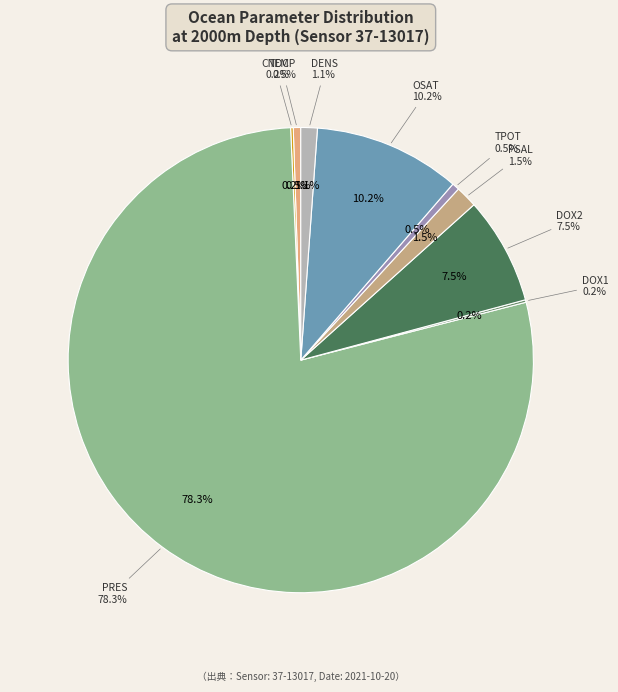

To the nearest percent, what percentage of the pie is PSAL?

2%